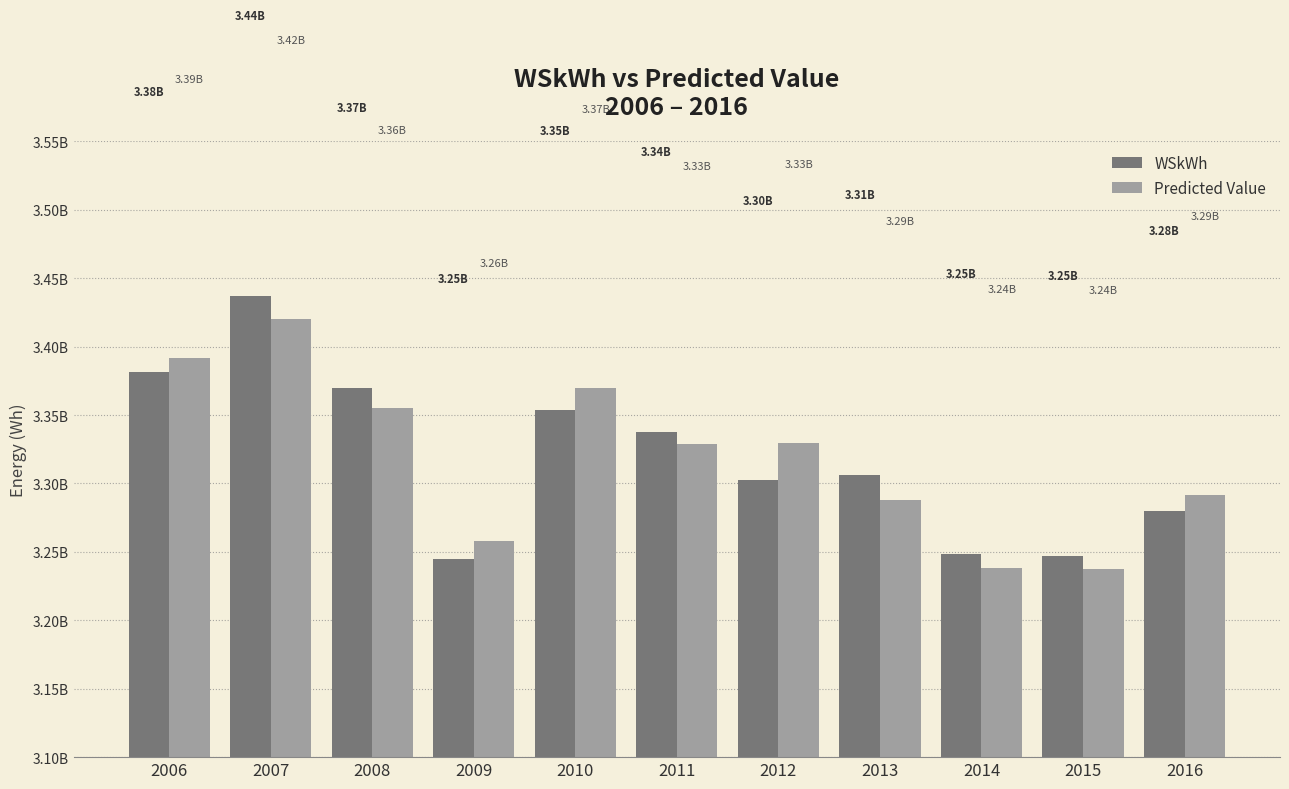

List the series in order of their overall mean, highest first.

Predicted Value, WSkWh